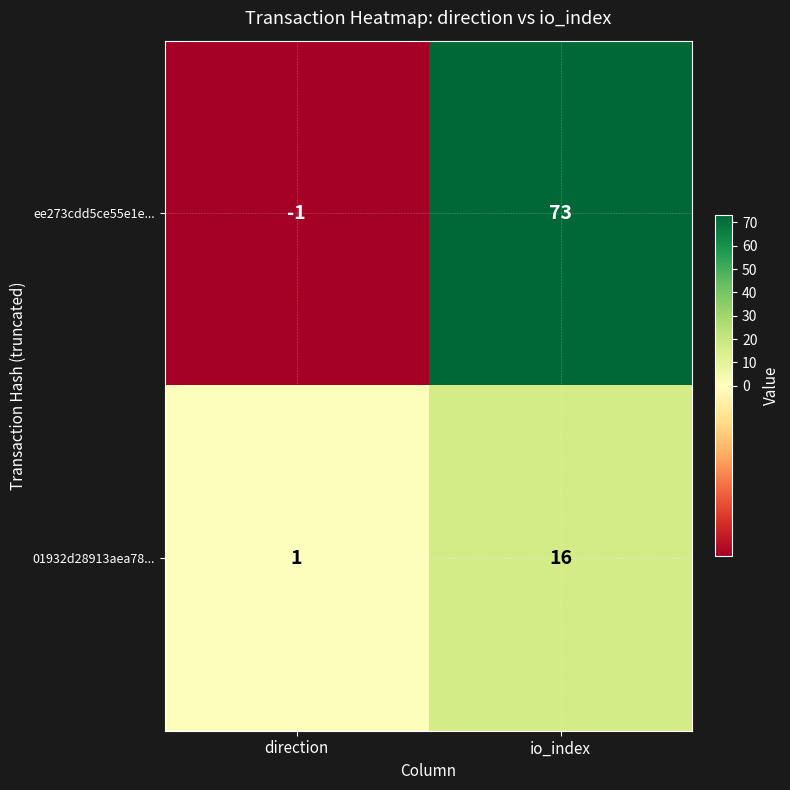

Between direction and io_index, which series saw the biggest shift?

ee273cdd5ce55e1e...